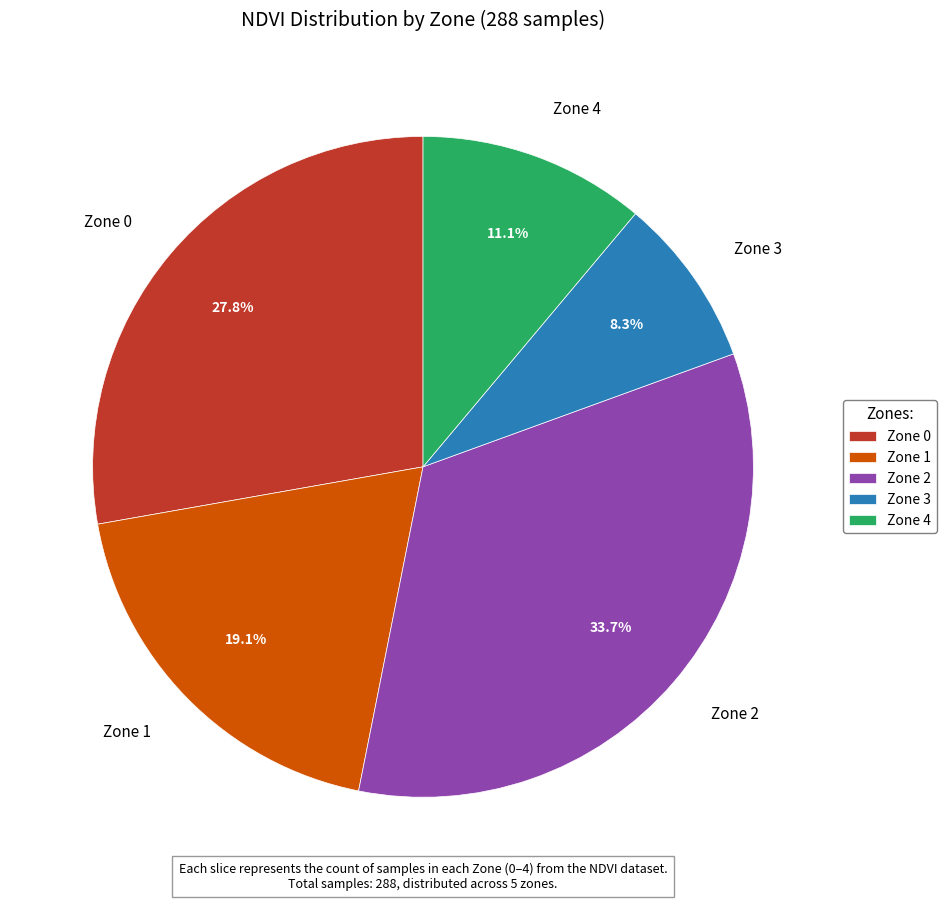

Is it true that Zone 4 is 21% of the pie?

False